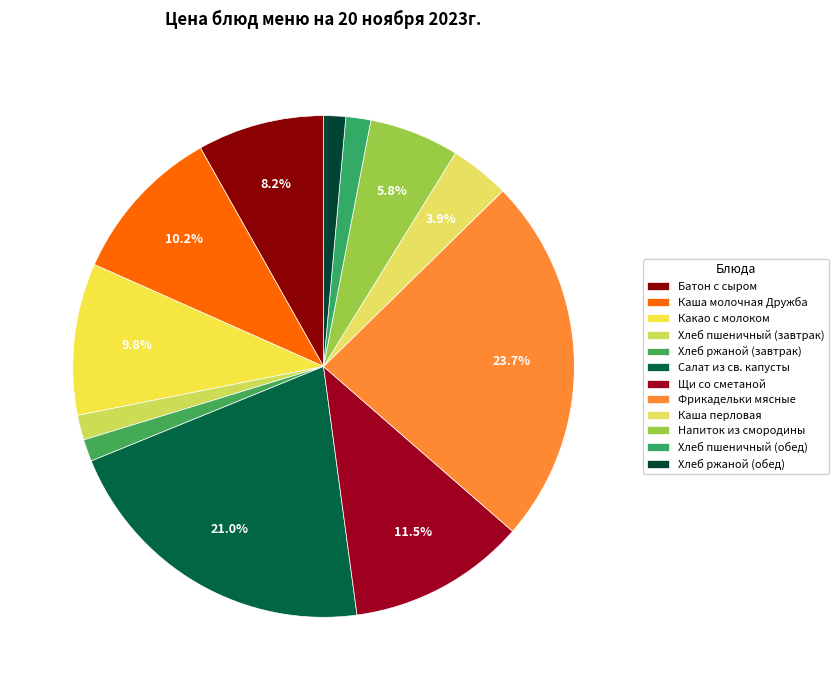

Rank the categories by value from highest to lowest.

Фрикадельки мясные, Салат из св. капусты, Щи со сметаной, Каша молочная Дружба, Какао с молоком, Батон с сыром, Напиток из смородины, Каша перловая, Хлеб пшеничный (завтрак), Хлеб пшеничный (обед), Хлеб ржаной (завтрак), Хлеб ржаной (обед)